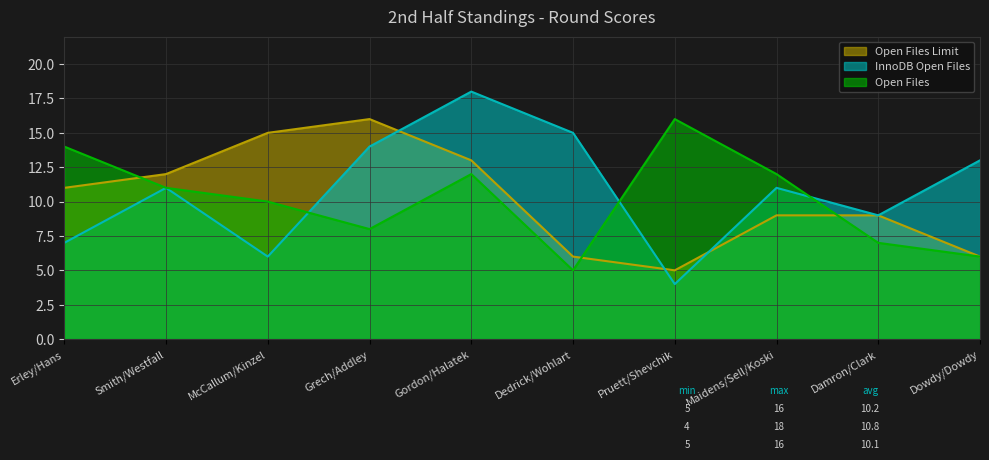

Between Erley/Hans and Maidens/Sell/Koski, which series saw the biggest shift?

InnoDB Open Files